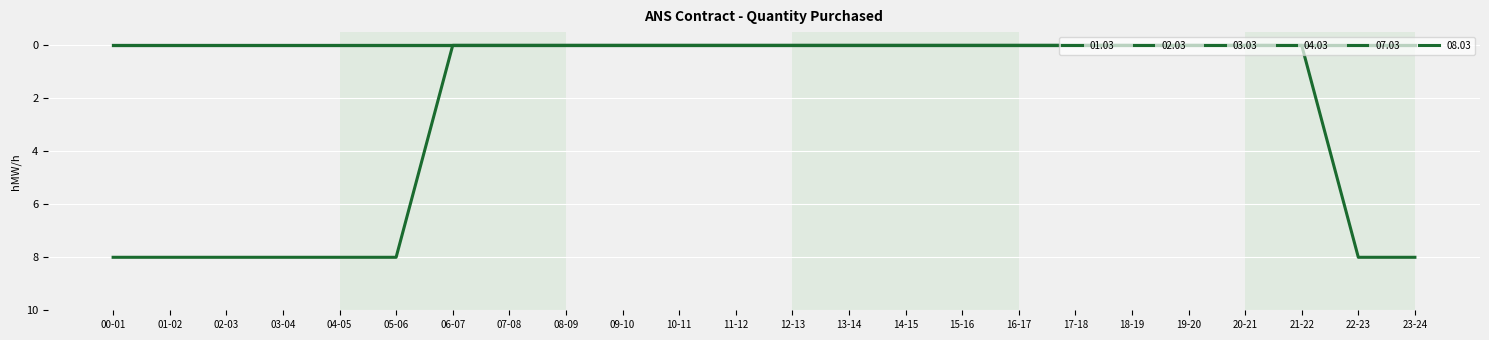

True or false: 07.03 and 02.03 intersect in this chart.

False